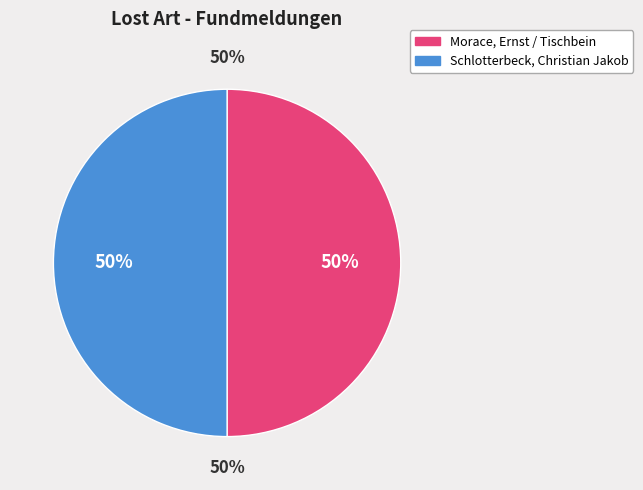

What is the total percentage of Schlotterbeck, Christian Jakob and Morace, Ernst / Tischbein?

100.0%